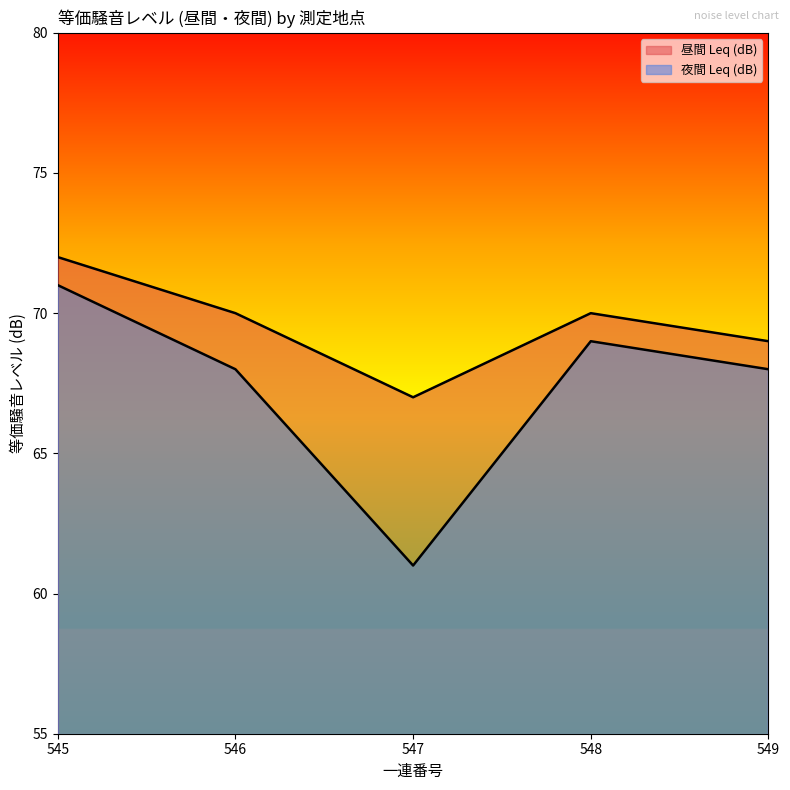

Does the chart display data point markers on the line(s)?

No